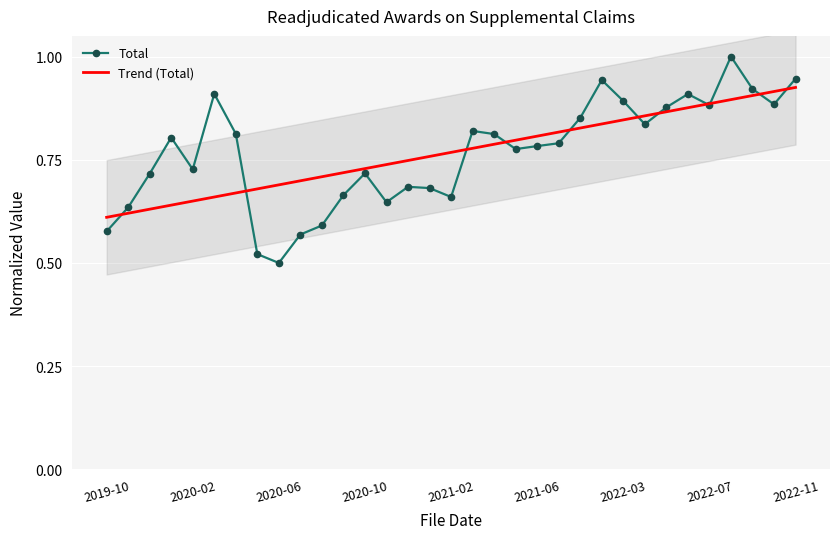

What is the highest value of the Total series?

1.0